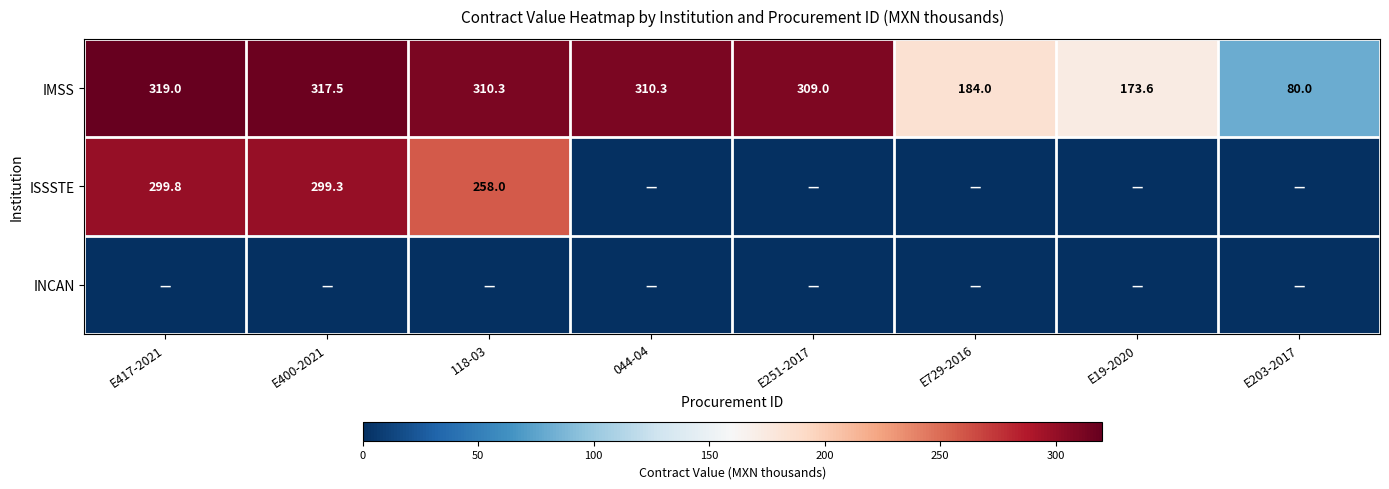

True or false: IMSS has a value of 319.0 at E417-2021.

True